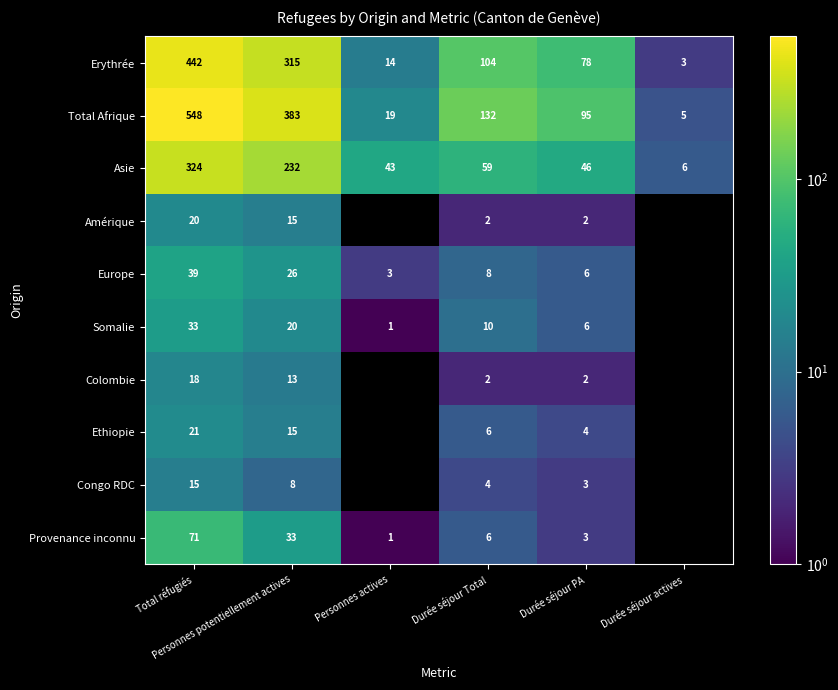

What is the difference between the maximum and minimum values in the Erythrée series?

439